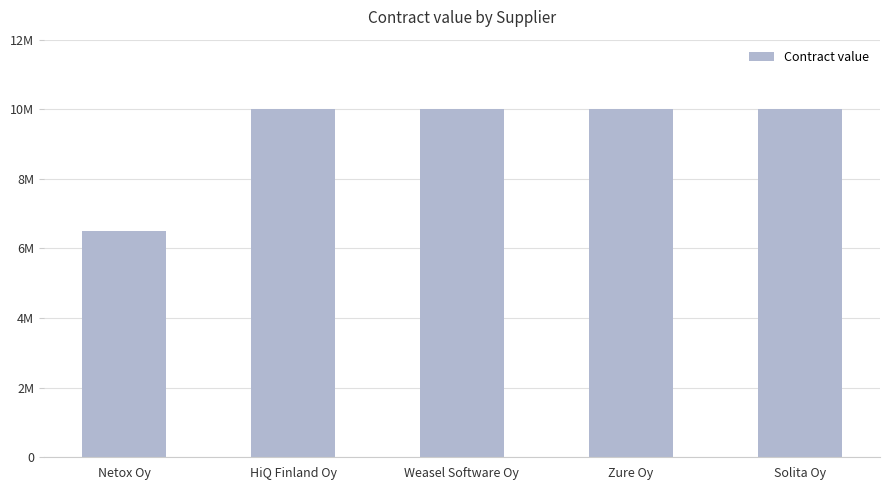

What is the label of the 2nd bar from the left?

HiQ Finland Oy